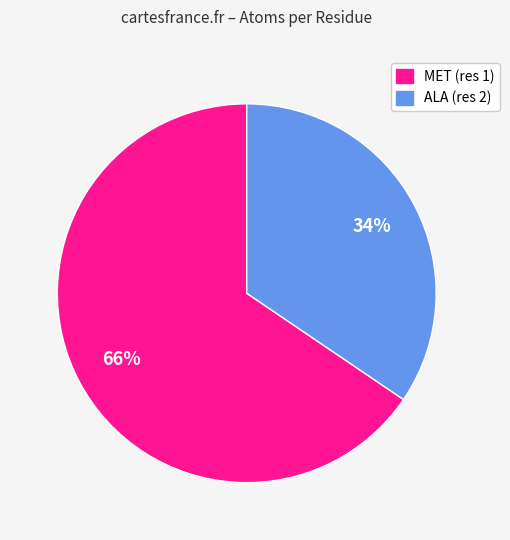

To the nearest percent, what is the average slice percentage?

50%